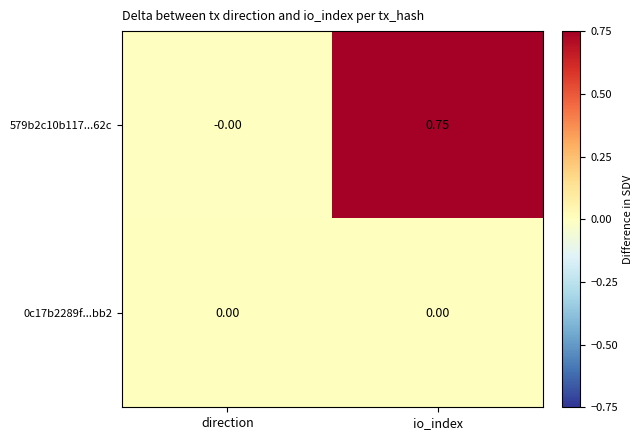

How many positive values does the 579b2c10b117...62c series have?

1